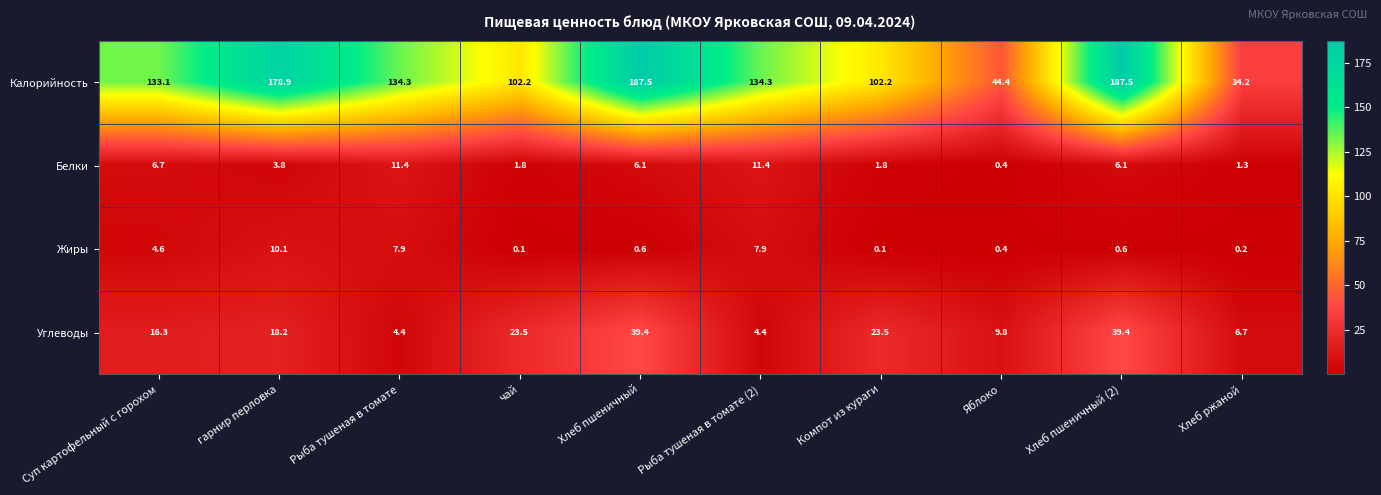

Which series has the largest total across all categories?

Калорийность